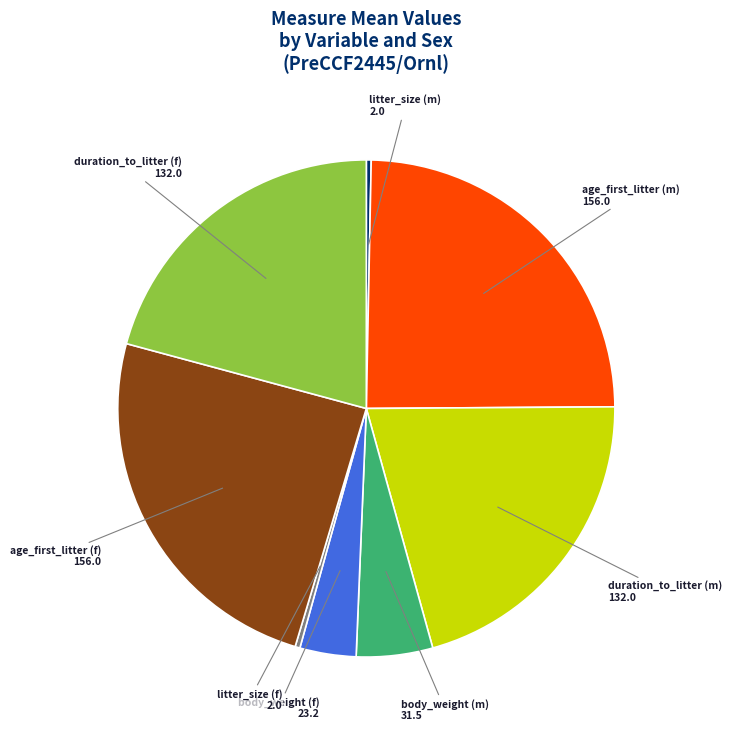

Is there a majority slice in this chart?

No